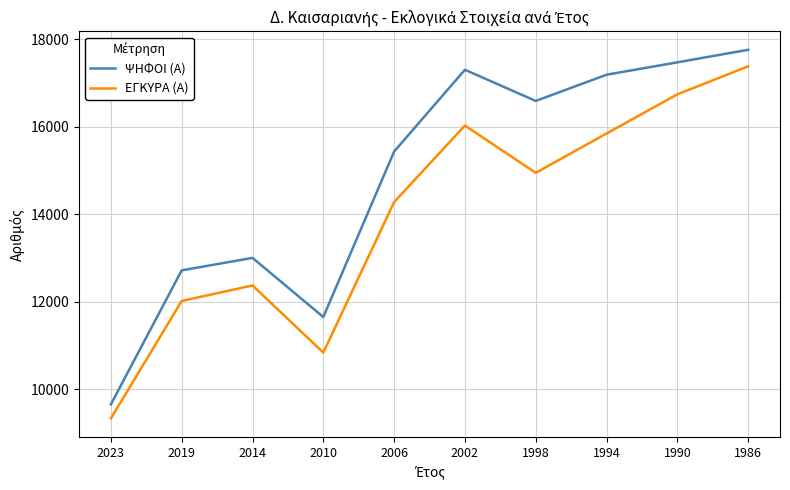

The value of ΕΓΚΥΡΑ (Α) at 2023 is 9332. True or false?

True